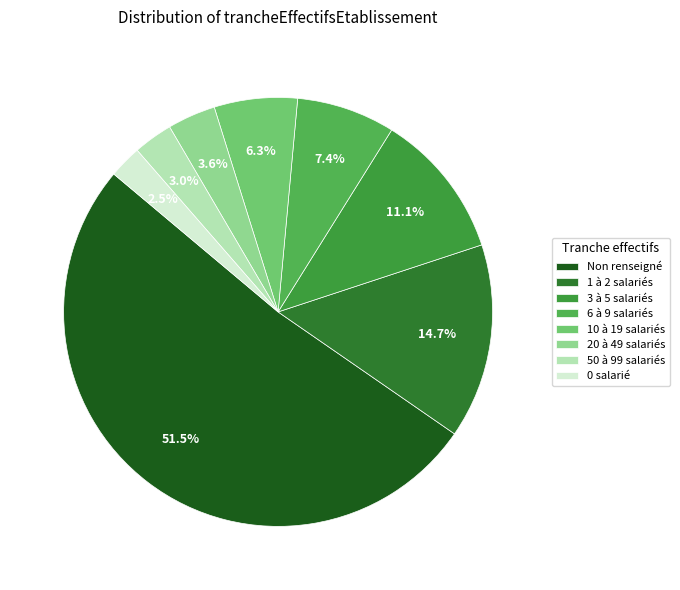

Count the number of slices in the pie.

8